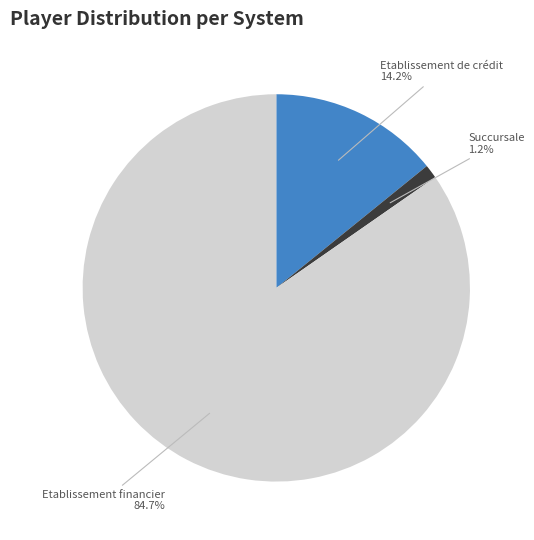

Which slice is the smallest?

Succursale